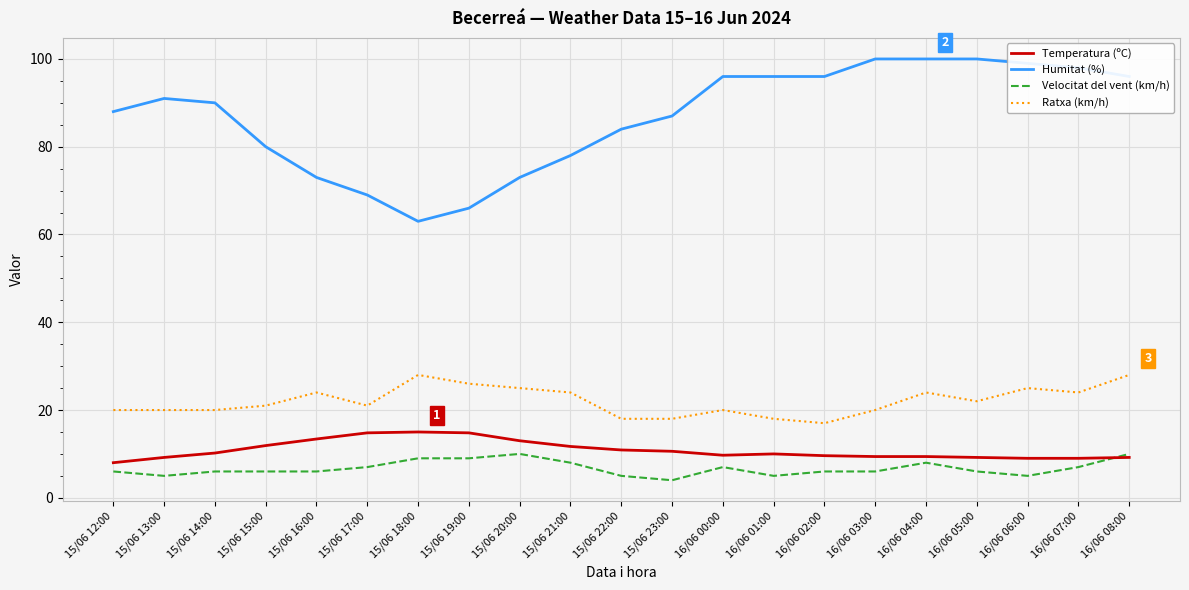

Which series has the largest total across all categories?

Humitat (%)